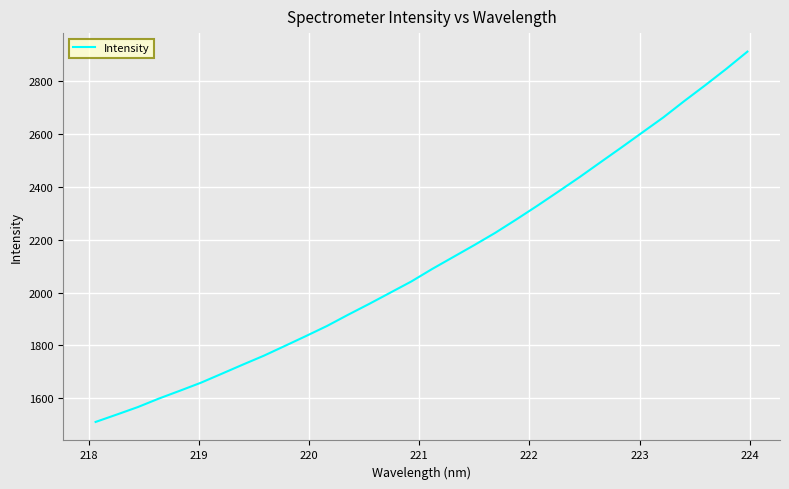

What is the smallest value displayed?

1509.6